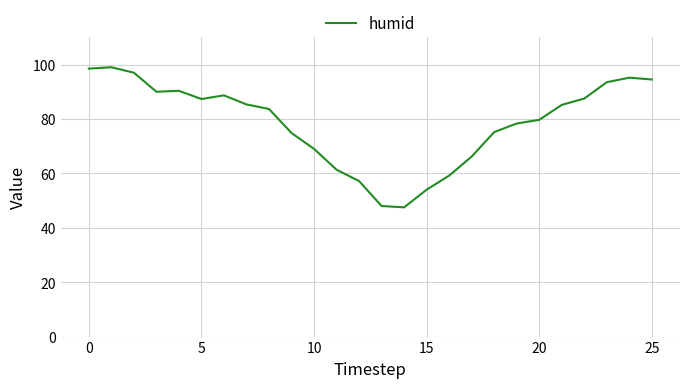

What is the smallest value displayed?

47.5